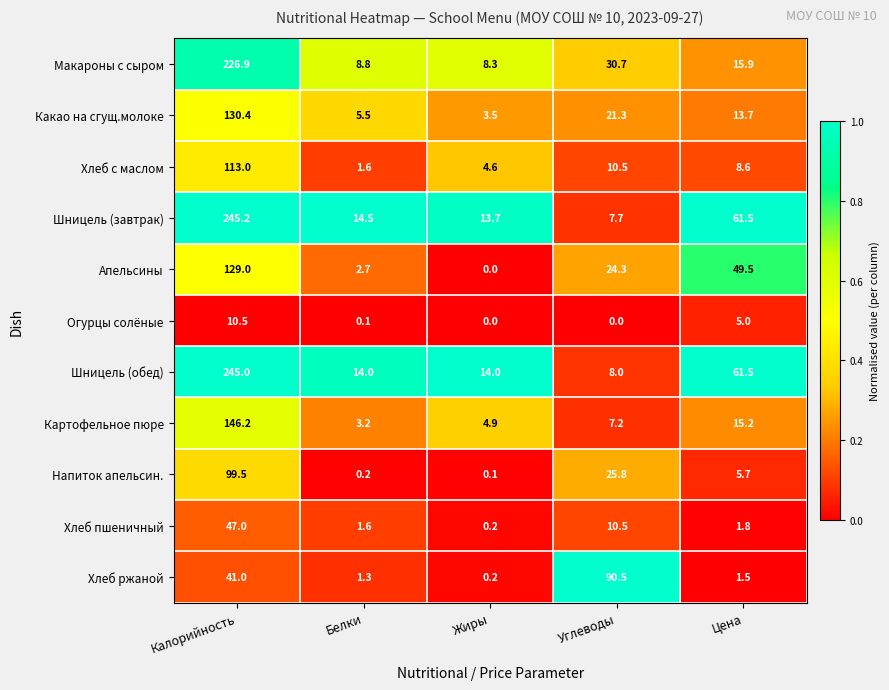

List the series in order of their peak value, lowest first.

Огурцы солёные, Хлеб пшеничный, Хлеб ржаной, Напиток апельсин., Хлеб с маслом, Апельсины, Какао на сгущ.молоке, Картофельное пюре, Макароны с сыром, Шницель (обед), Шницель (завтрак)